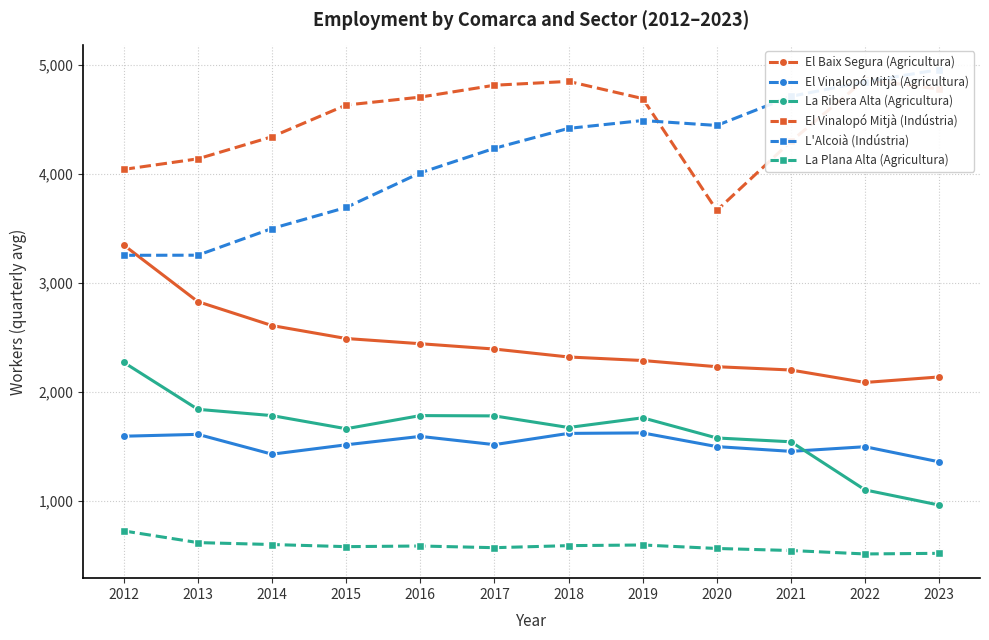

True or false: L'Alcoià (Indústria) and La Ribera Alta (Agricultura) cross at least once.

False